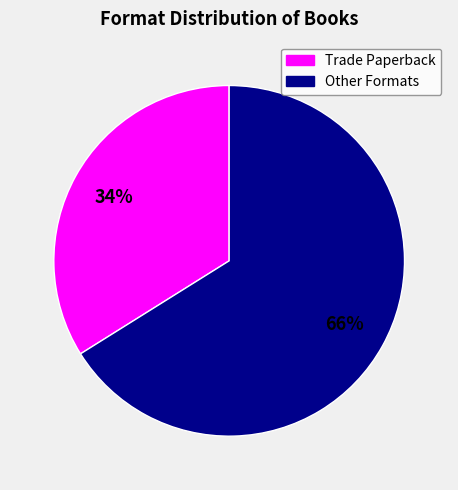

How many slices are in this pie chart?

2